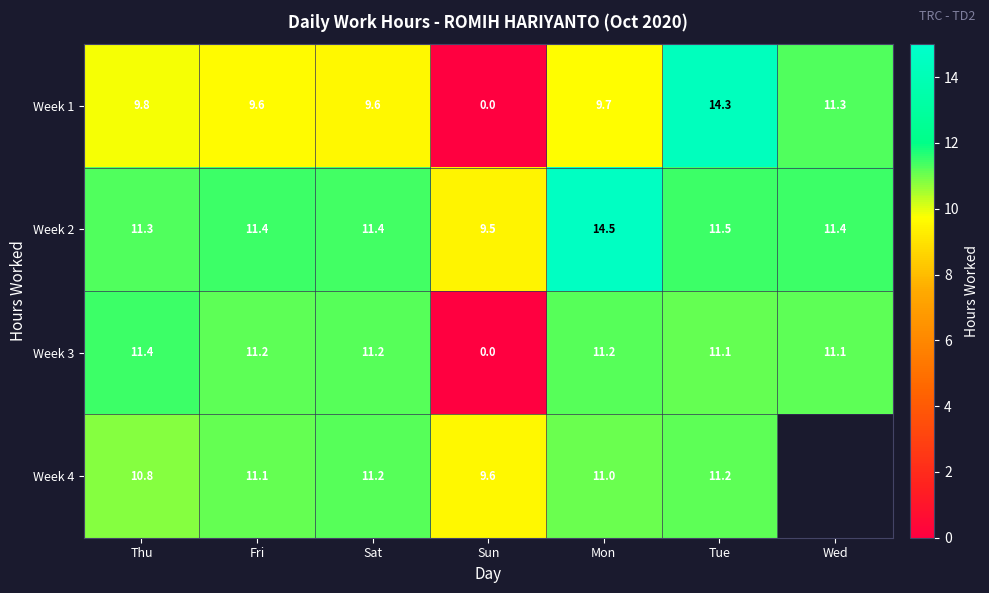

Where is Week 2 nearest to the value 12?

Tue